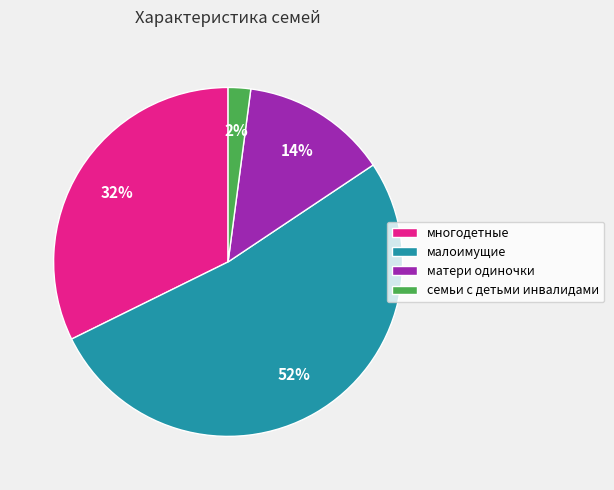

To the nearest percent, what portion does многодетные represent?

32%